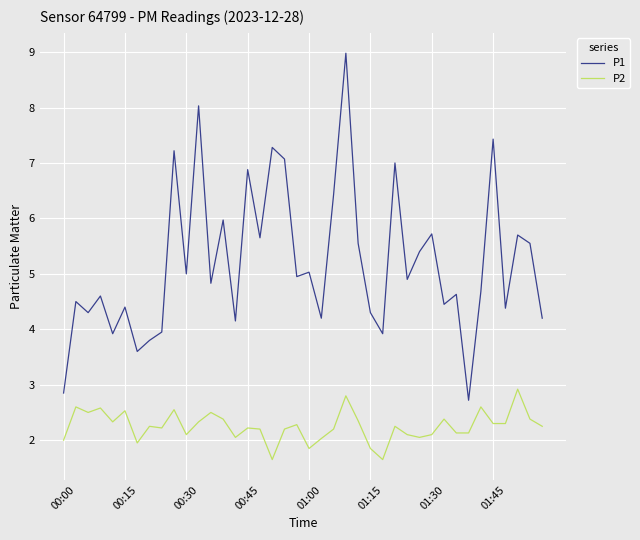

What is the difference between the maximum and minimum values in the P2 series?

1.3